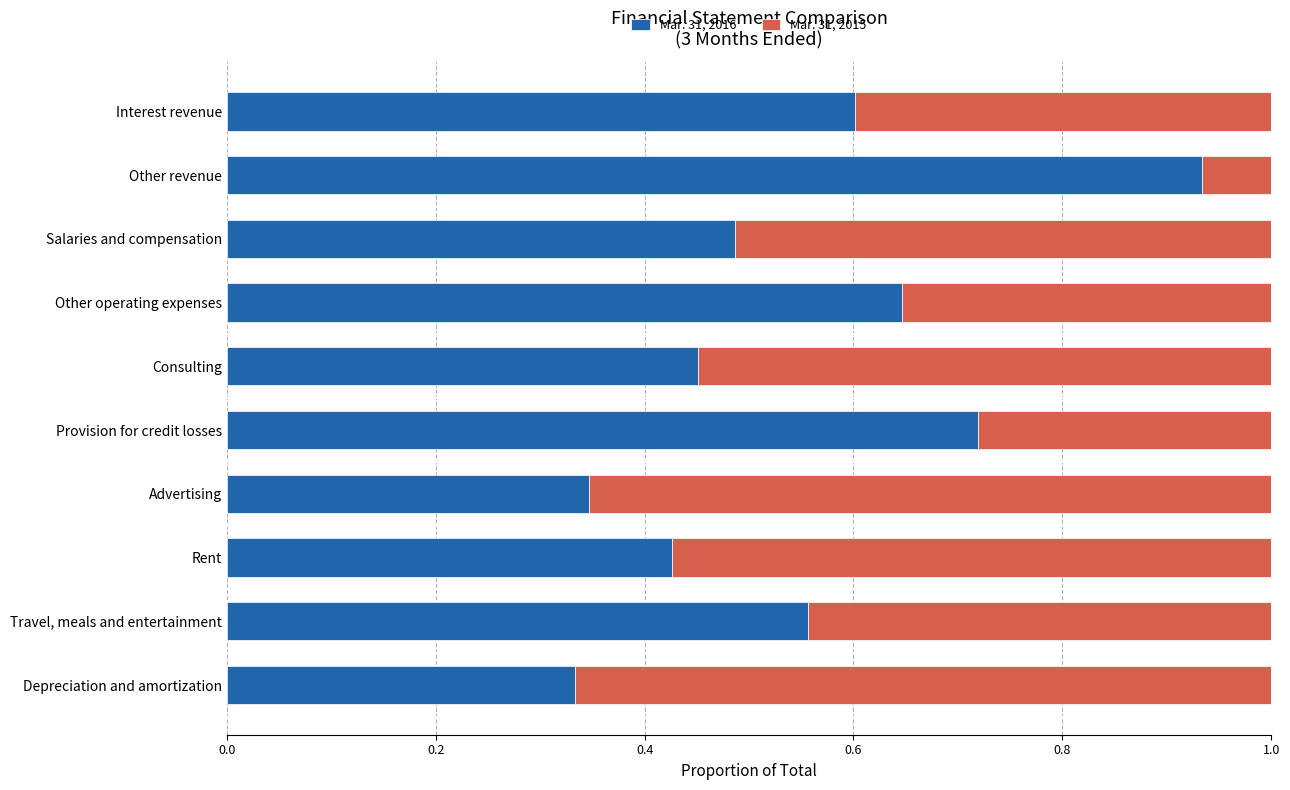

What is the total value across all series at Other operating expenses?

1.0